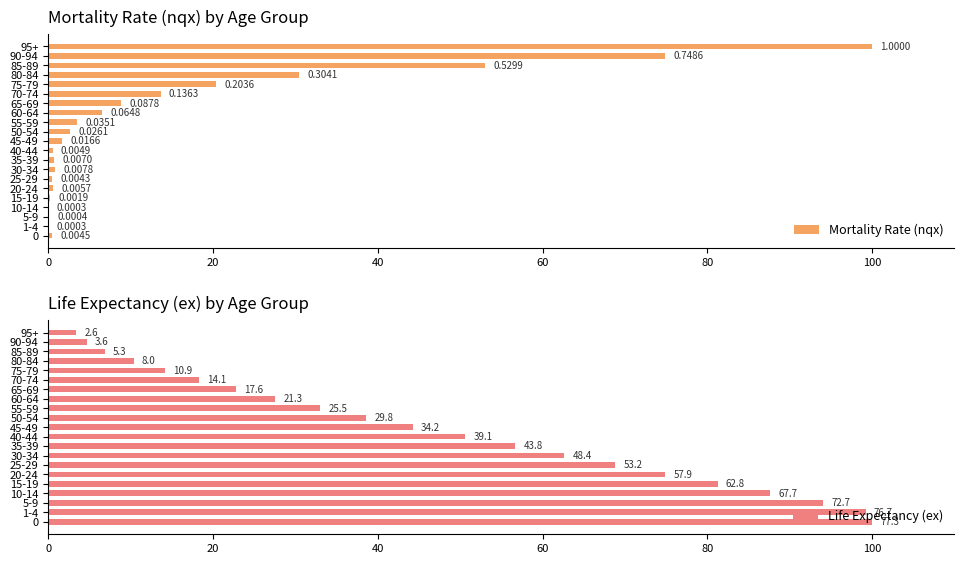

How many categories are shown in the chart?

21